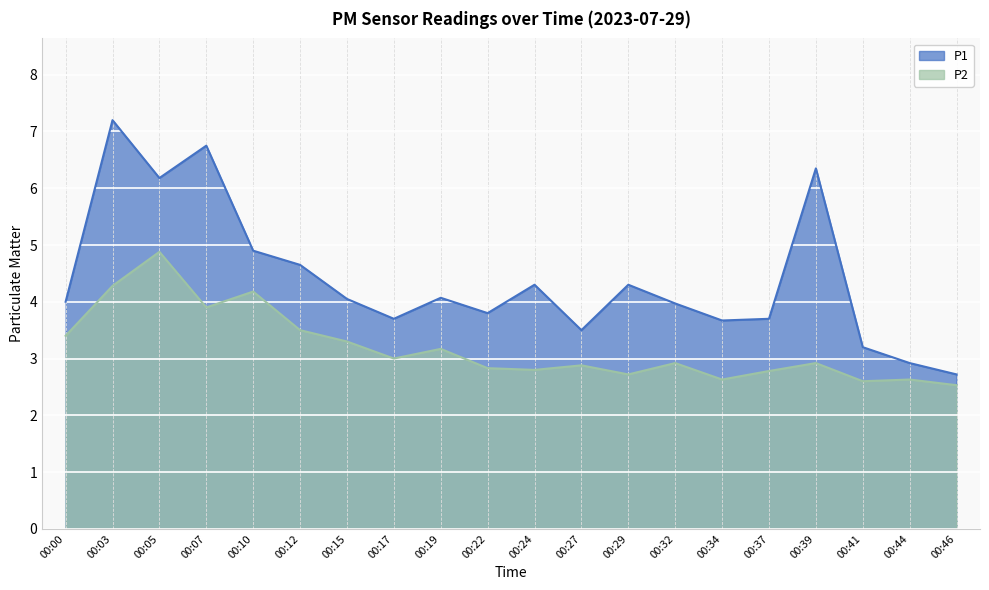

List the series in order of their overall mean, lowest first.

P2, P1